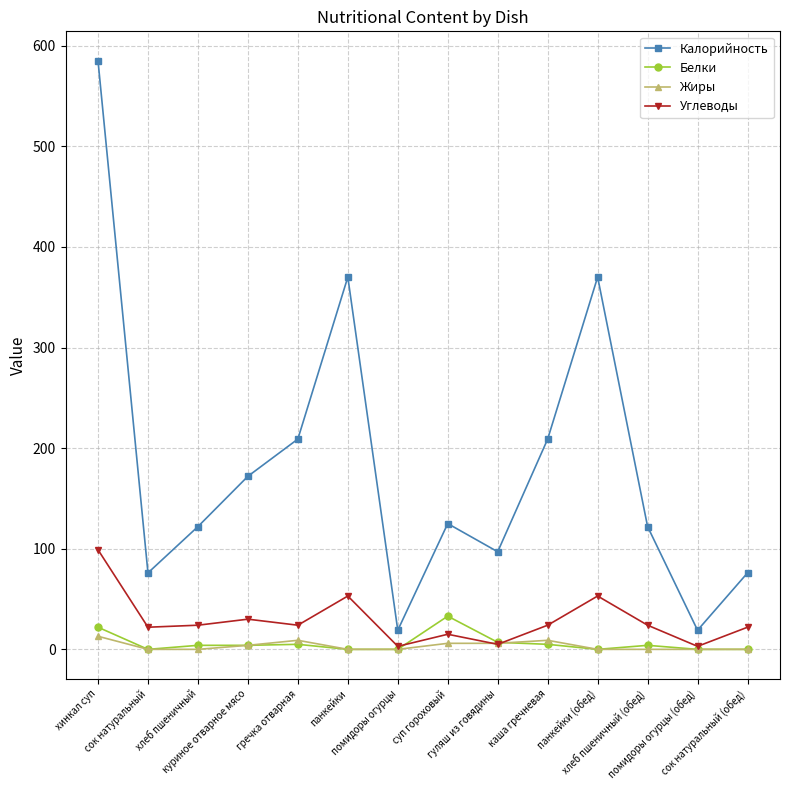

What is the label of the 1st point from the right?

сок натуральный (обед)